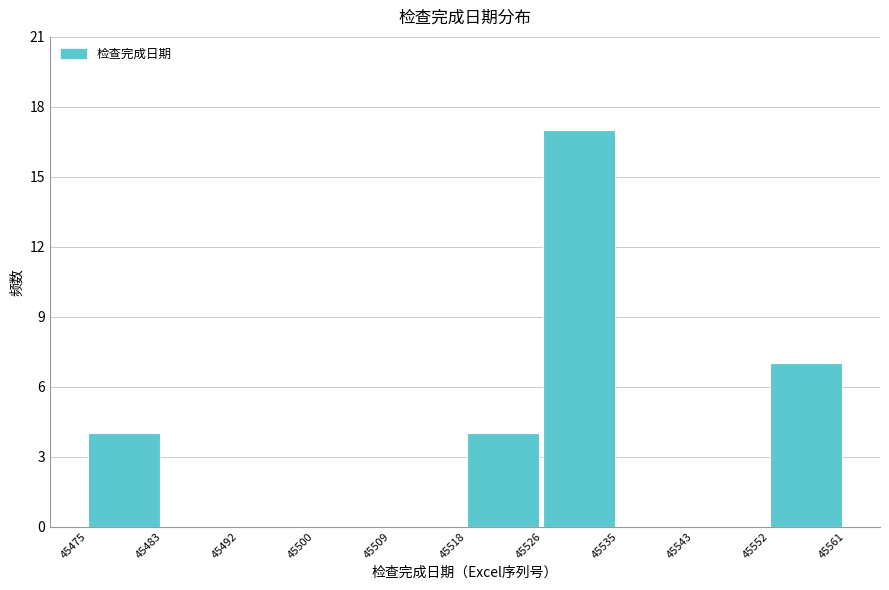

Reading left to right, list every bar in this chart as the range it spans on the x-axis followed by its height. The values are not printed on the chart, so give them approximately, as read against the axis.

45475 to 45483: 4
45483 to 45492: 0
45492 to 45500: 0
45500 to 45509: 0
45509 to 45518: 0
45518 to 45526: 4
45526 to 45535: 17
45535 to 45543: 0
45543 to 45552: 0
45552 to 45561: 7